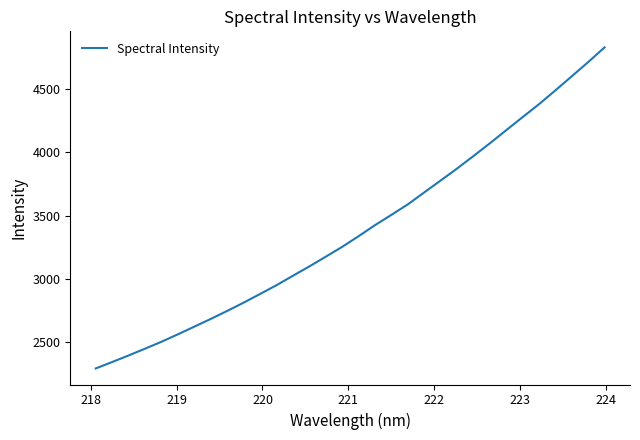

What is the minimum value shown in the chart?

2289.4